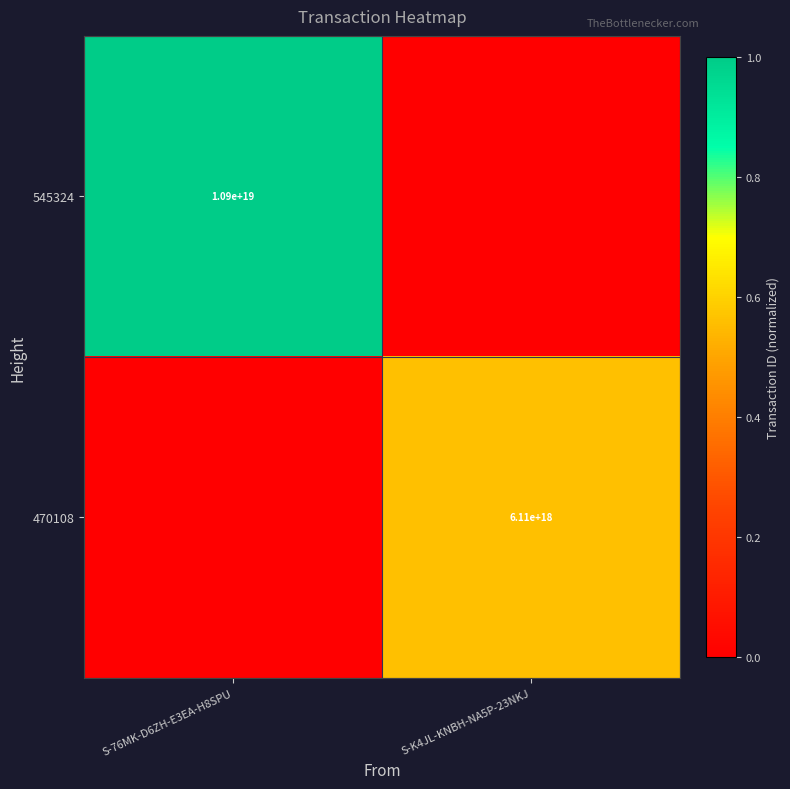

The 470108 series shows 6110000000000000000 at S-K4JL-KNBH-NA5P-23NKJ. True or false?

True